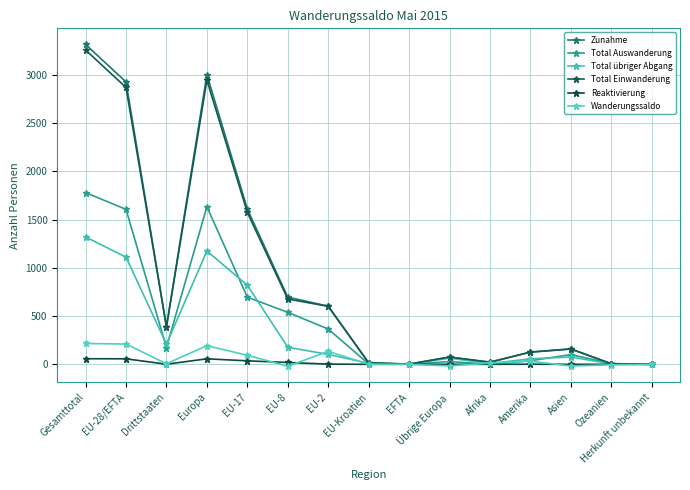

Is this an area chart (filled region under the line)?

No